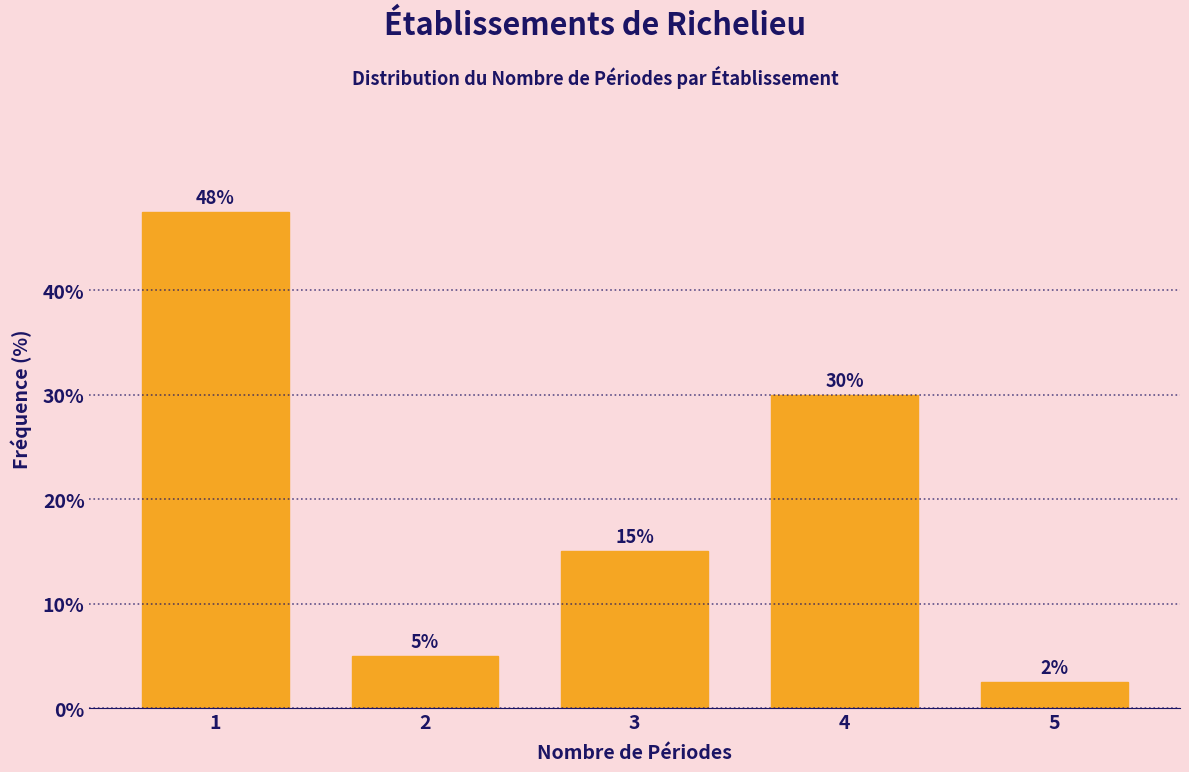

Rank the categories by value from highest to lowest.

1, 4, 3, 2, 5